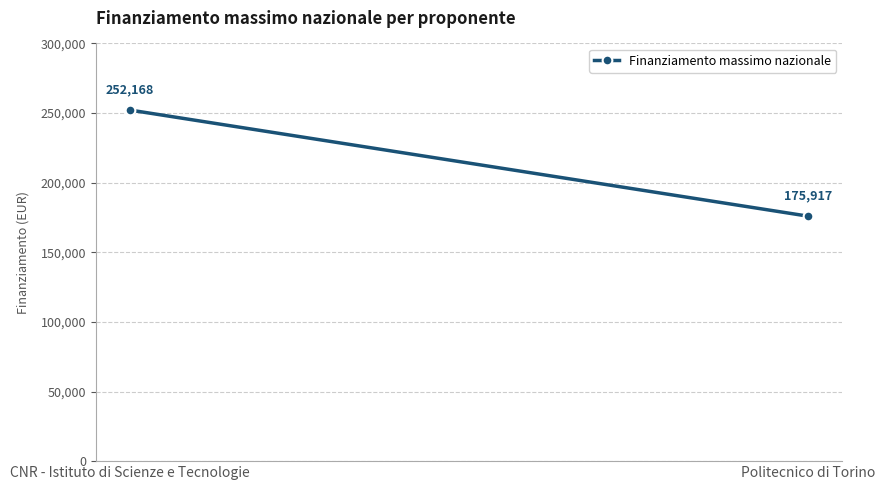

What is the change in value from CNR - Istituto di Scienze e Tecnologie to Politecnico di Torino?

-76250.9